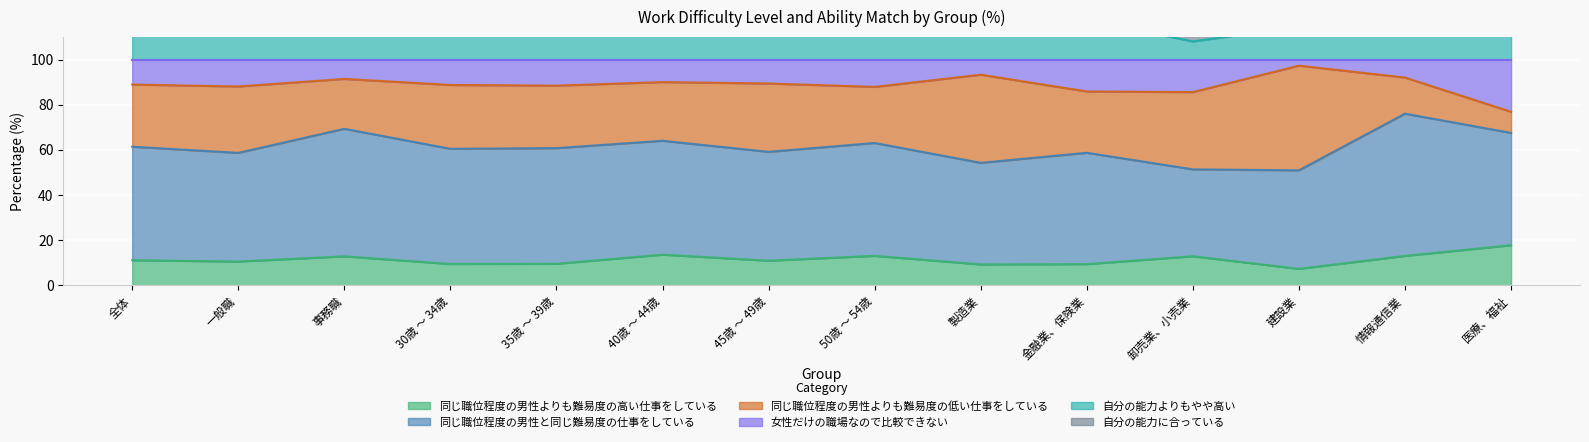

What is the sum of all 同じ職位程度の男性よりも難易度の高い仕事をしている values?

160.2